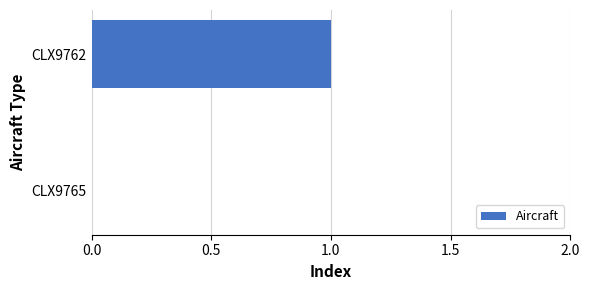

Which label corresponds to the largest value in the chart?

CLX9762